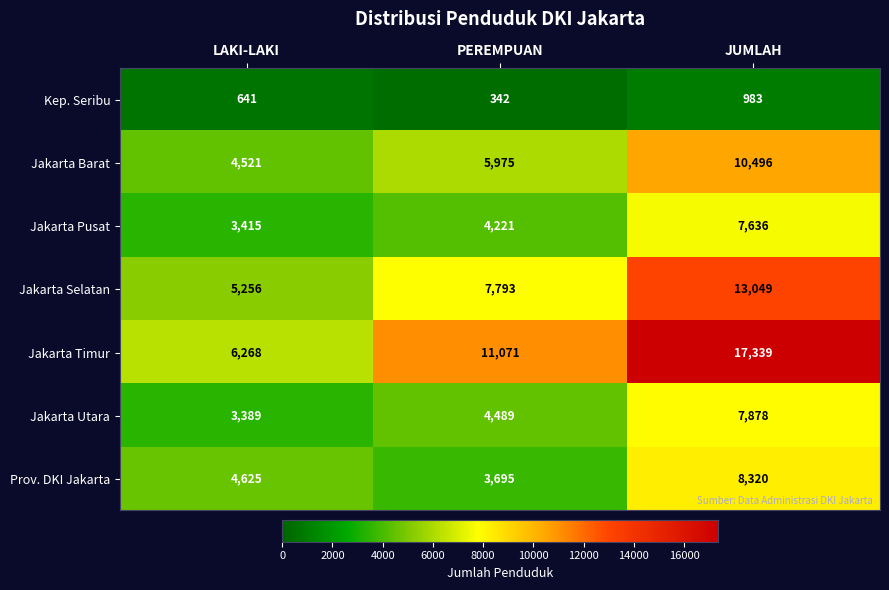

True or false: Jakarta Selatan has a value of 2761 at PEREMPUAN.

False